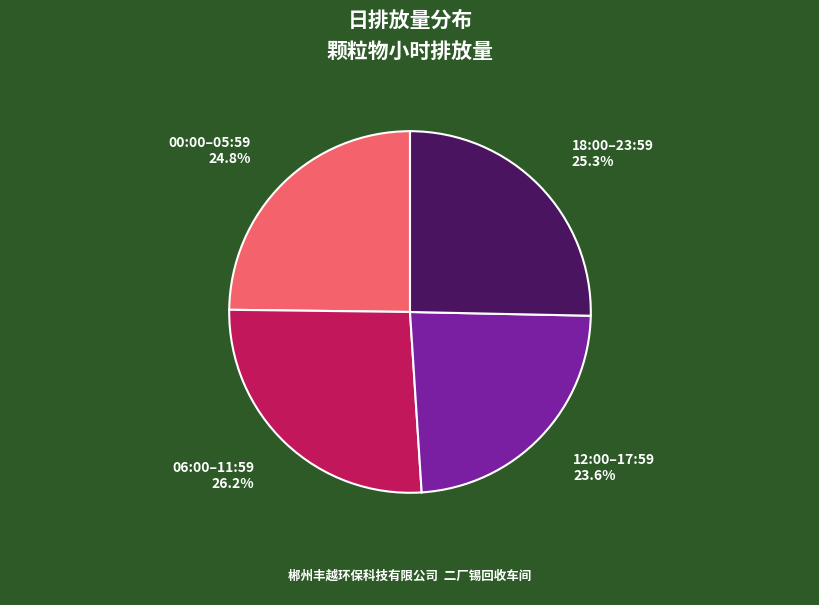

Which slice is the largest?

06:00–11:59